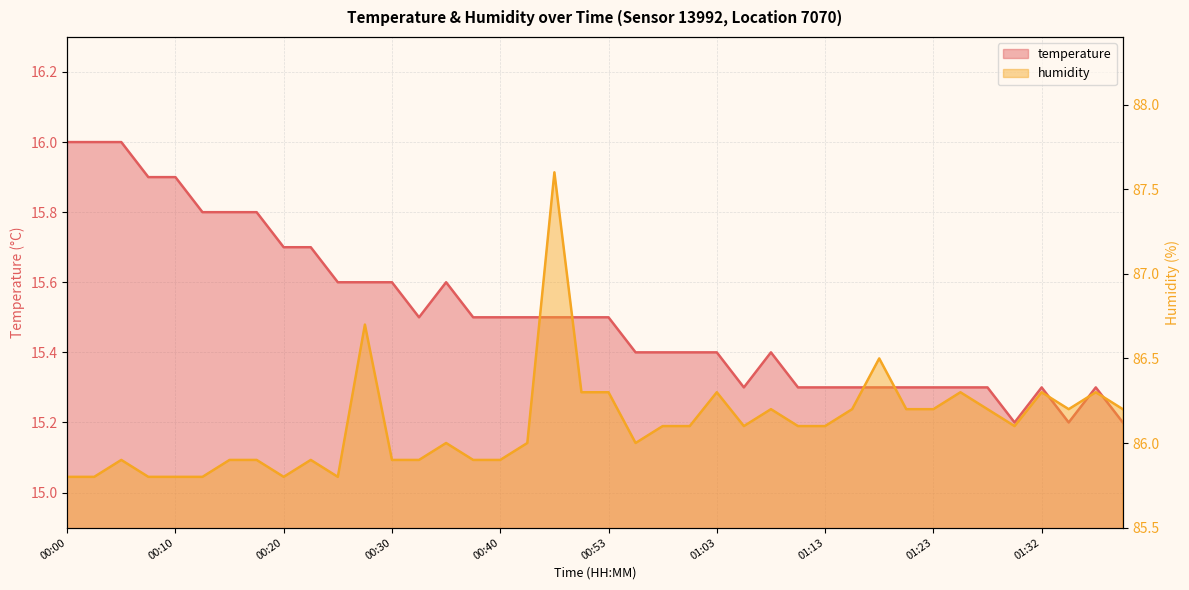

What is the value of the humidity point at the 24th from the left?

86.1